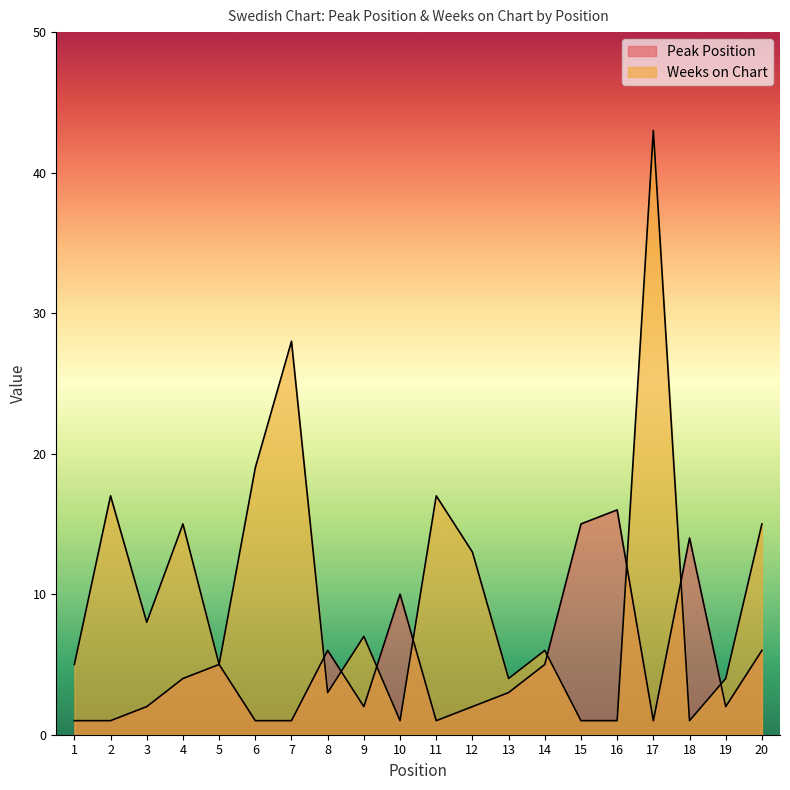

True or false: Weeks on Chart has a value of 2 at 15.

False